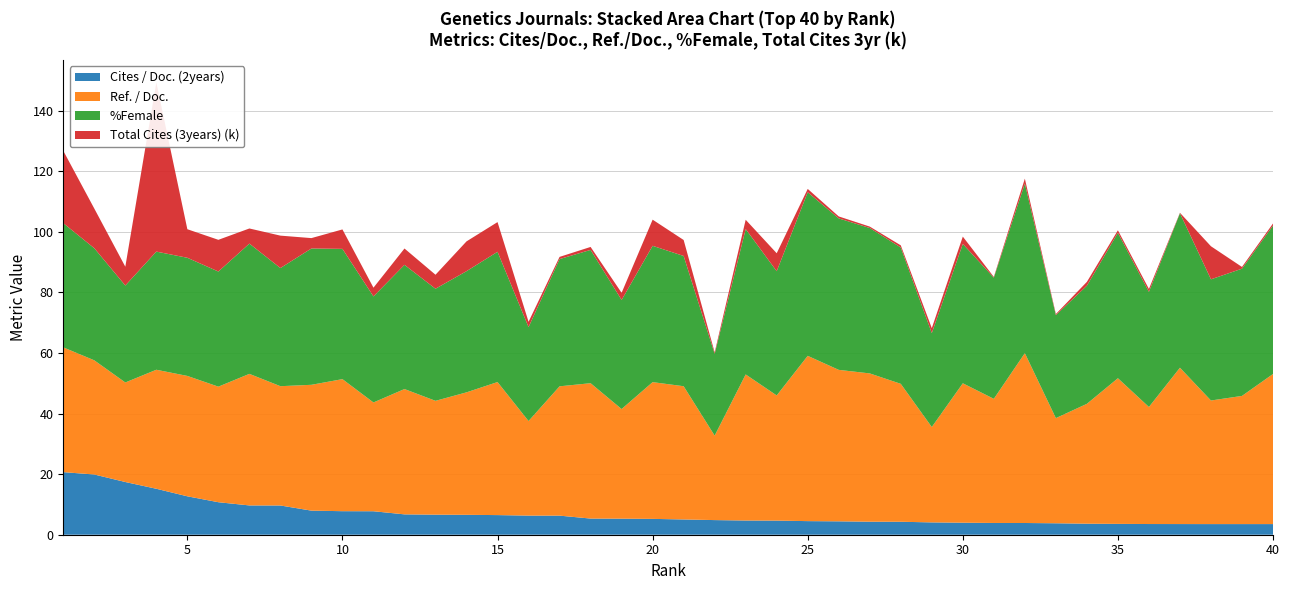

Reading right to left, transcribe all the data shown in this chart.

Cites / Doc. (2years): 40=3.5	39=3.5	38=3.5	37=3.5	36=3.5	35=3.6	34=3.6	33=3.8	32=3.9	31=3.9	30=4.0	29=4.1	28=4.3	27=4.3	26=4.4	25=4.5	24=4.7	23=4.7	22=4.8	21=5.0	20=5.2	19=5.3	18=5.3	17=6.3	16=6.3	15=6.5	14=6.6	13=6.6	12=6.7	11=7.8	10=7.8	9=8.0	8=9.7	7=9.7	6=10.7	5=12.7	4=15.2	3=17.4	2=19.9	1=20.7
Ref. / Doc.: 40=49.5	39=42.3	38=40.8	37=51.6	36=38.6	35=48.1	34=39.6	33=34.7	32=56.1	31=41.0	30=46.0	29=31.5	28=45.5	27=49.0	26=50.0	25=54.6	24=41.3	23=48.2	22=27.9	21=44.0	20=45.1	19=36.2	18=44.7	17=42.7	16=31.2	15=43.9	14=40.4	13=37.6	12=41.4	11=35.9	10=43.6	9=41.5	8=39.4	7=43.4	6=38.1	5=39.7	4=39.3	3=32.9	2=37.7	1=41.2
%Female: 40=49.0	39=42.0	38=40.0	37=51.0	36=38.0	35=48.0	34=39.0	33=34.0	32=56.0	31=40.0	30=46.0	29=31.0	28=45.0	27=48.0	26=50.0	25=54.0	24=41.0	23=48.0	22=27.0	21=43.0	20=45.0	19=36.0	18=44.0	17=42.0	16=31.0	15=43.0	14=40.0	13=37.0	12=41.0	11=35.0	10=43.0	9=45.0	8=39.0	7=43.0	6=38.0	5=39.0	4=39.0	3=32.0	2=37.0	1=41.0
Total Cites (3years) (k): 40=0.7	39=0.6	38=10.9	37=0.1	36=1.0	35=0.8	34=1.3	33=0.4	32=1.6	31=0.2	30=2.4	29=1.6	28=0.7	27=0.5	26=0.7	25=1.1	24=5.9	23=3.1	22=0.5	21=5.3	20=8.6	19=2.4	18=1.0	17=0.7	16=1.8	15=9.8	14=9.8	13=4.6	12=5.4	11=2.9	10=6.4	9=3.4	8=10.7	7=5.0	6=10.5	5=9.4	4=55.8	3=6.2	2=13.1	1=23.9